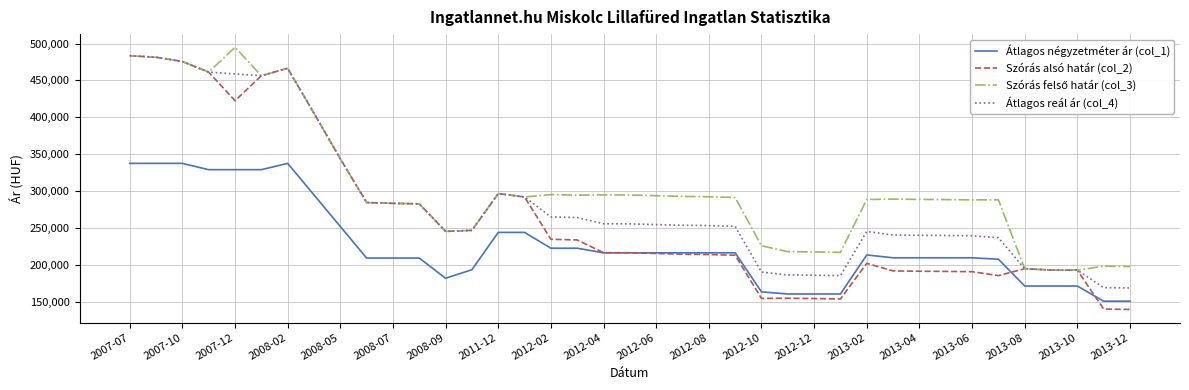

True or false: Átlagos négyzetméter ár (col_1) and Átlagos reál ár (col_4) intersect in this chart.

False